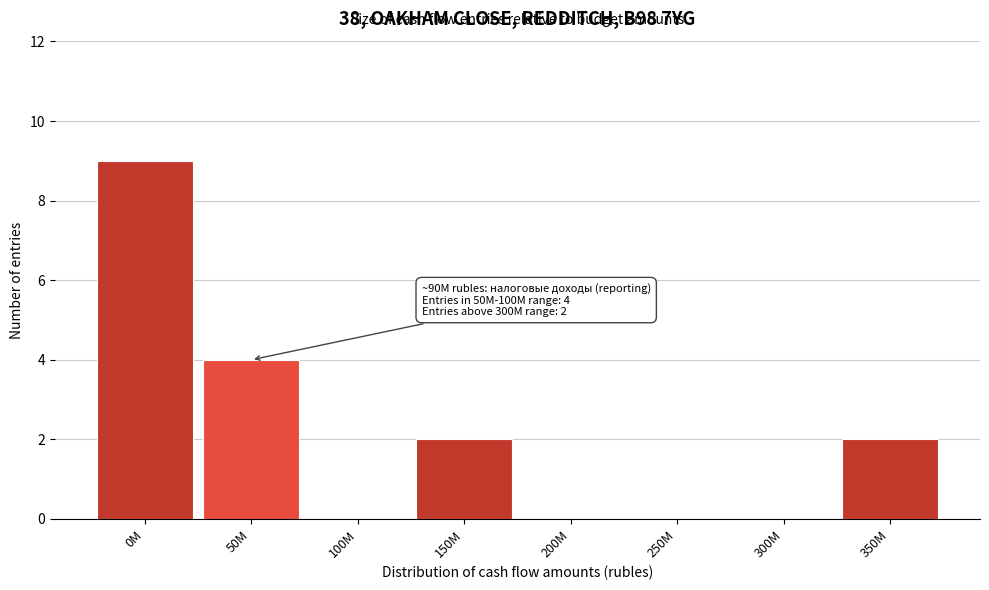

Reading left to right, transcribe all the data shown in this chart.

0M=9	50M=4	100M=0	150M=2	200M=0	250M=0	300M=0	350M=2